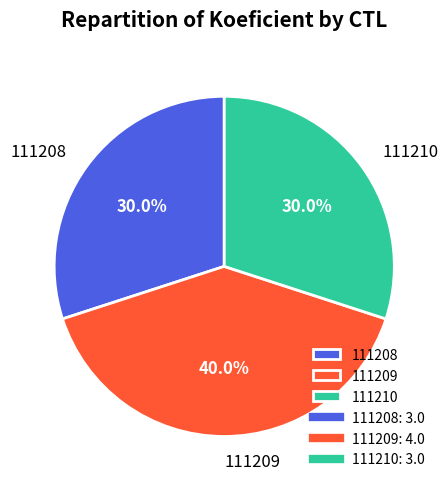

What is the ratio of the value at 111209 to the value at 111208?

1.3